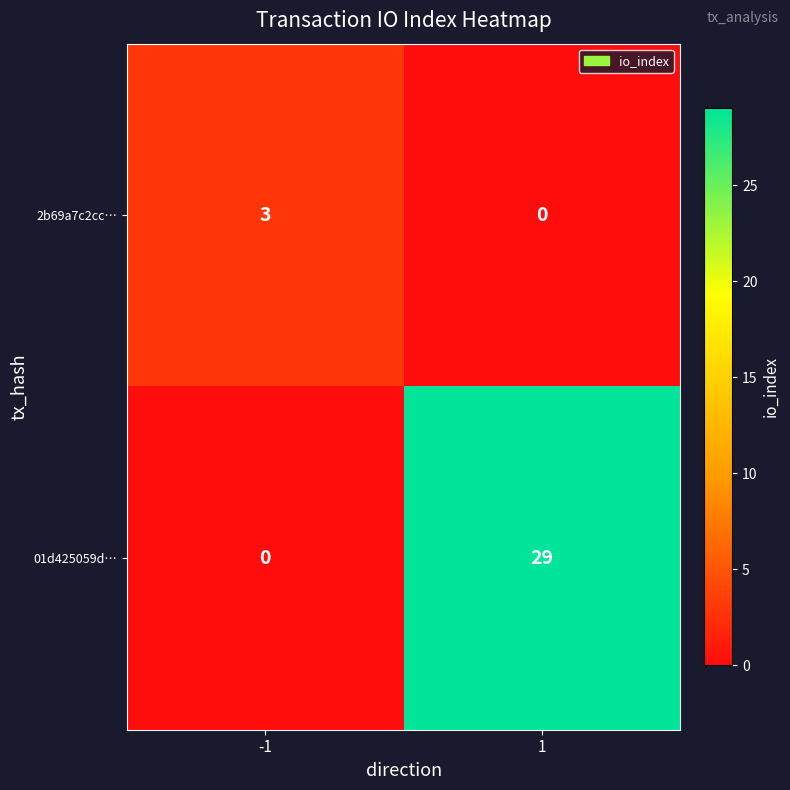

What is the spread (max minus min) of values at 1?

29